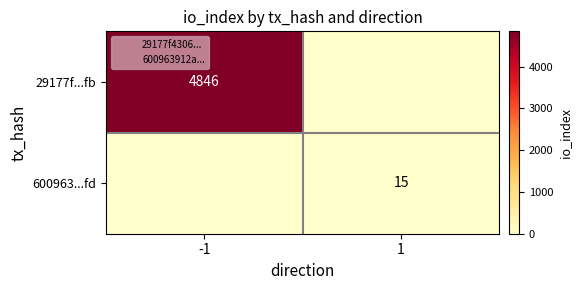

What is the difference between the highest and lowest values at -1?

4846